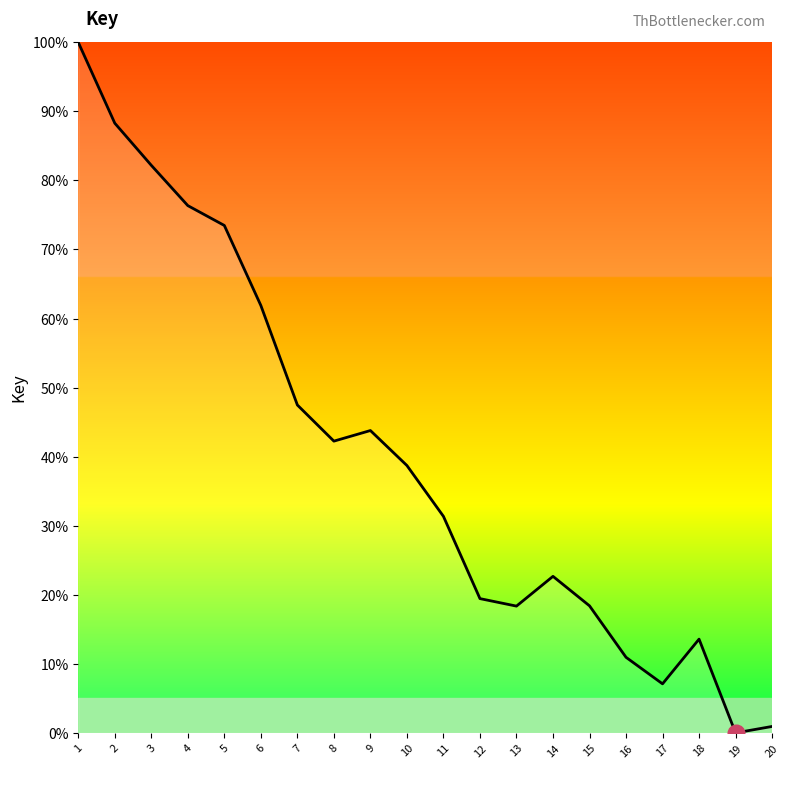

The chart shows a value of 61.9 at 6. True or false?

True